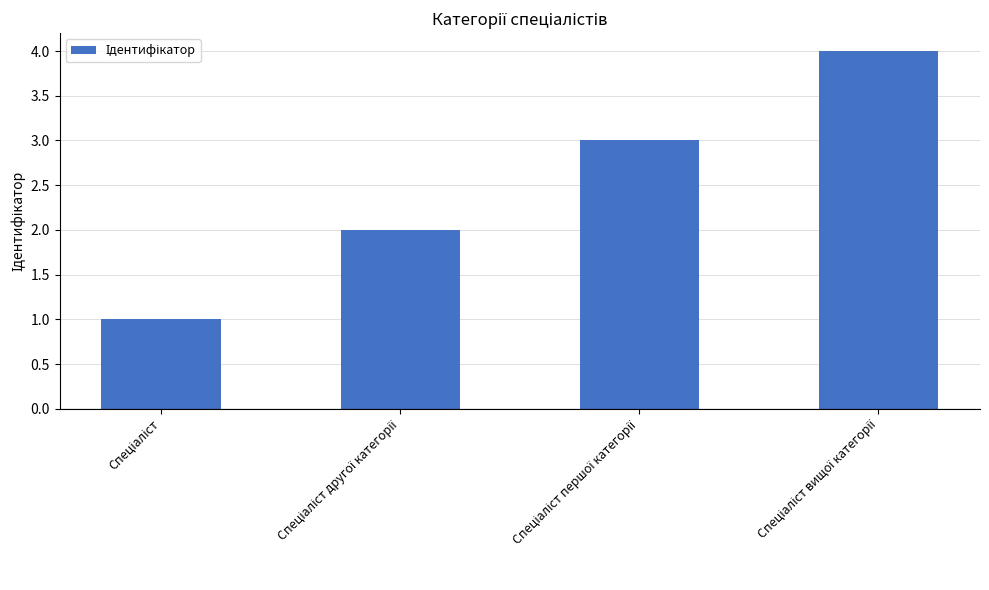

How many values are below 3?

2